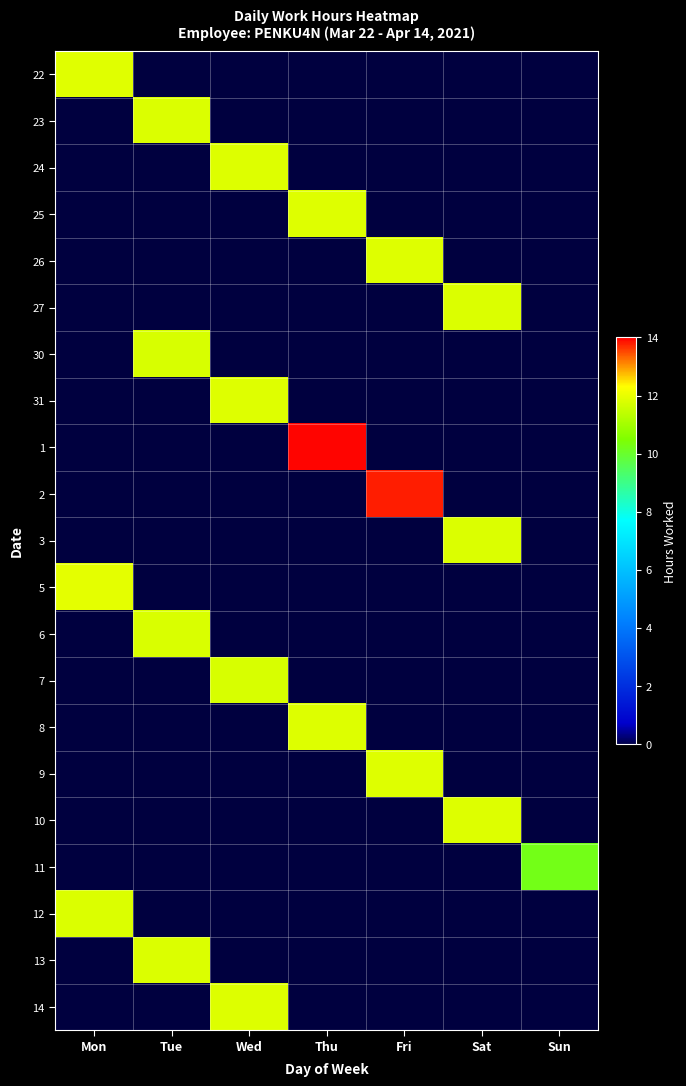

Which series has the largest total across all categories?

1